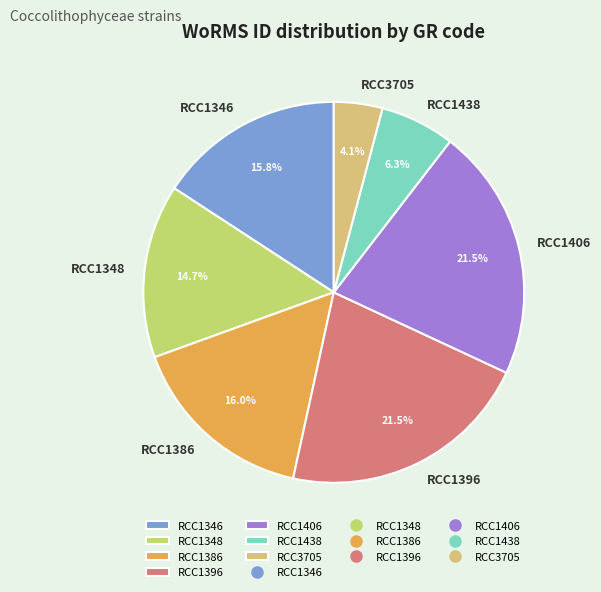

The RCC1438 slice represents 6% of the pie. True or false?

True